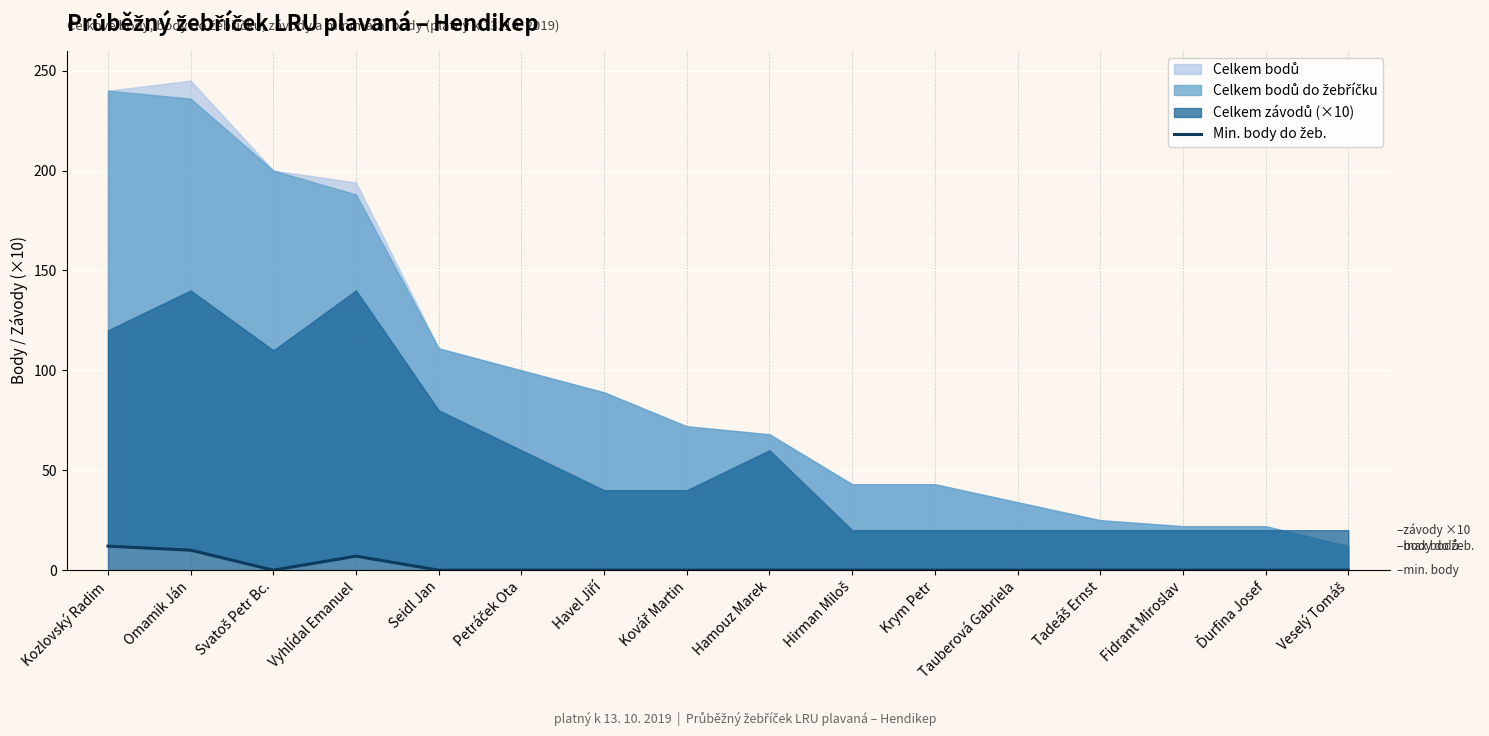

Reading left to right, extract all data points from this chart.

Kozlovský Radim=12	Omamik Ján=10	Svatoš Petr Bc.=0	Vyhlídal Emanuel=7	Seidl Jan=0	Petráček Ota=0	Havel Jiří=0	Kovář Martin=0	Hamouz Marek=0	Hirman Miloš=0	Krym Petr=0	Tauberová Gabriela=0	Tadeáš Ernst=0	Fidrant Miroslav=0	Ďurfina Josef=0	Veselý Tomáš=0